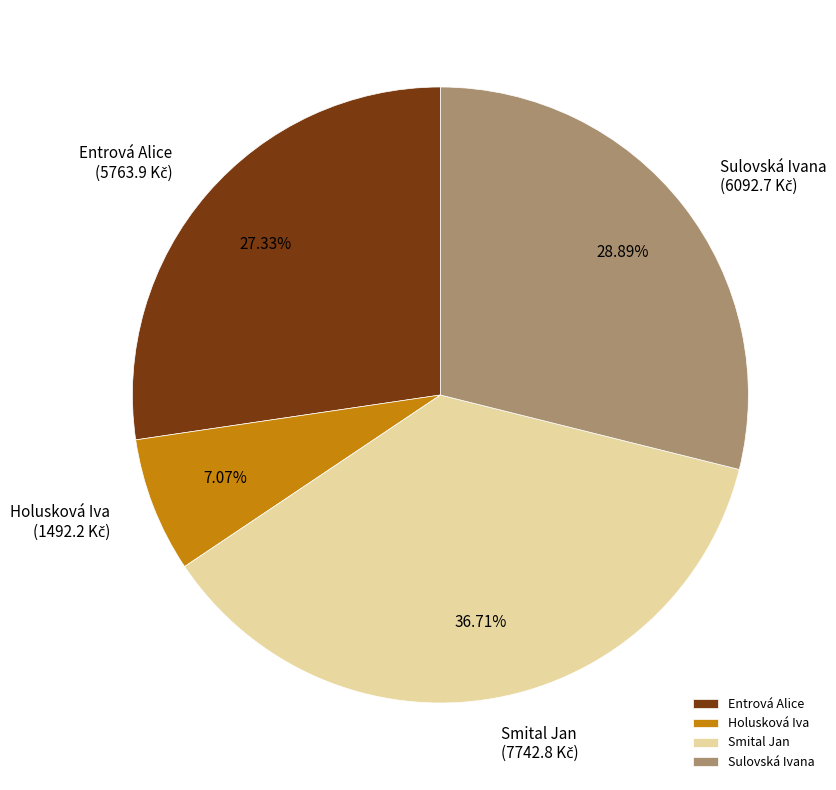

Count the number of slices in the pie.

4